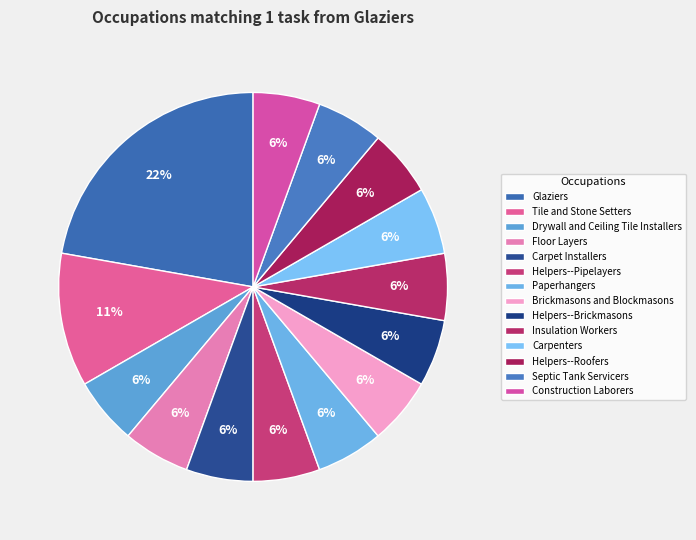

Is there a majority slice in this chart?

No